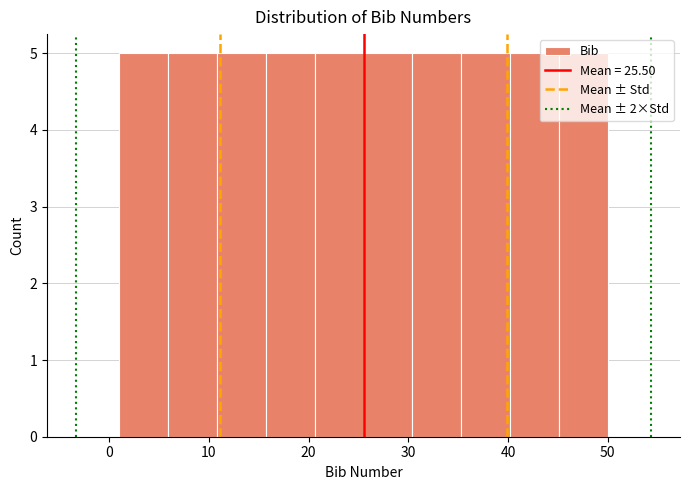

Reading left to right, list every bar in this chart as the range it spans on the x-axis followed by its height. Neither the bar edges nor the heights are printed on the chart, so give them approximately, as read against the axes.

1.0 to 5.9: 5
5.9 to 10.8: 5
10.8 to 15.7: 5
15.7 to 20.6: 5
20.6 to 25.5: 5
25.5 to 30.4: 5
30.4 to 35.3: 5
35.3 to 40.2: 5
40.2 to 45.1: 5
45.1 to 50.0: 5